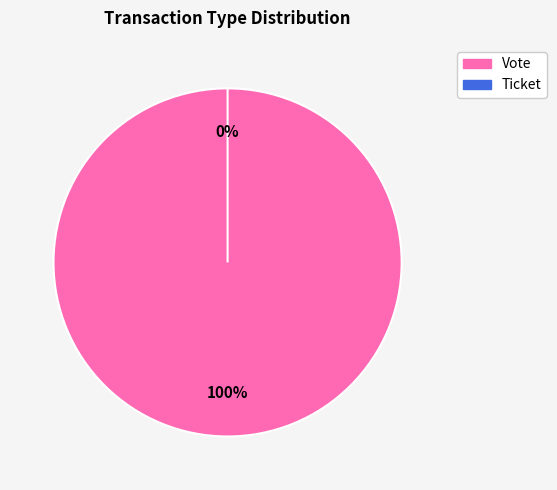

Is Vote the majority of the pie?

Yes